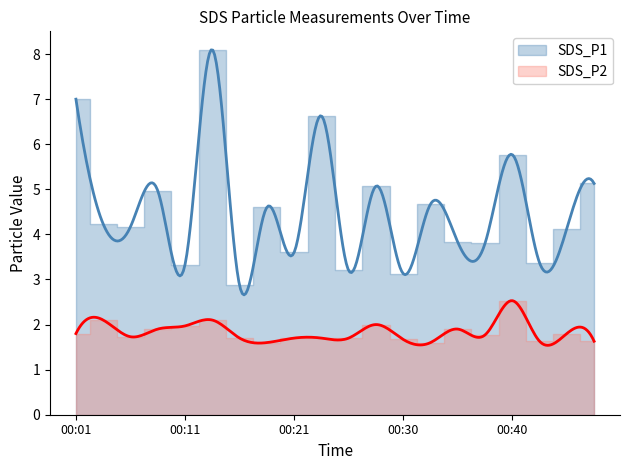

At which category does SDS_P2 reach its first local valley?

00:06